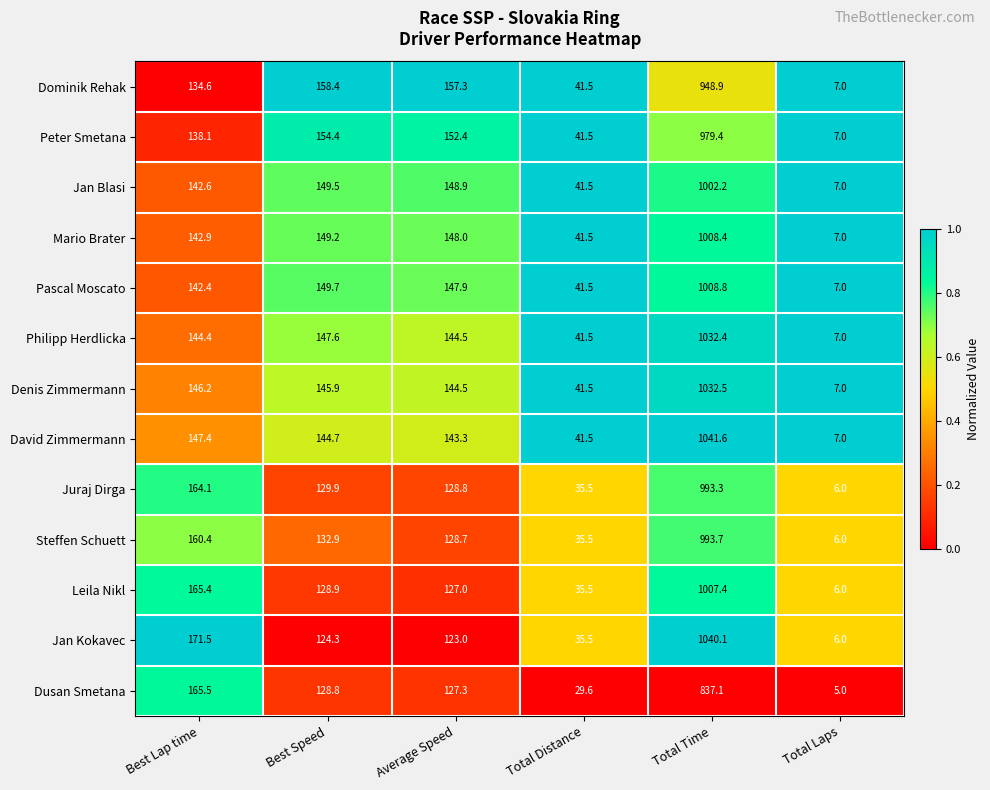

List the series in order of their peak value, lowest first.

Dusan Smetana, Dominik Rehak, Peter Smetana, Juraj Dirga, Steffen Schuett, Jan Blasi, Leila Nikl, Mario Brater, Pascal Moscato, Philipp Herdlicka, Denis Zimmermann, Jan Kokavec, David Zimmermann